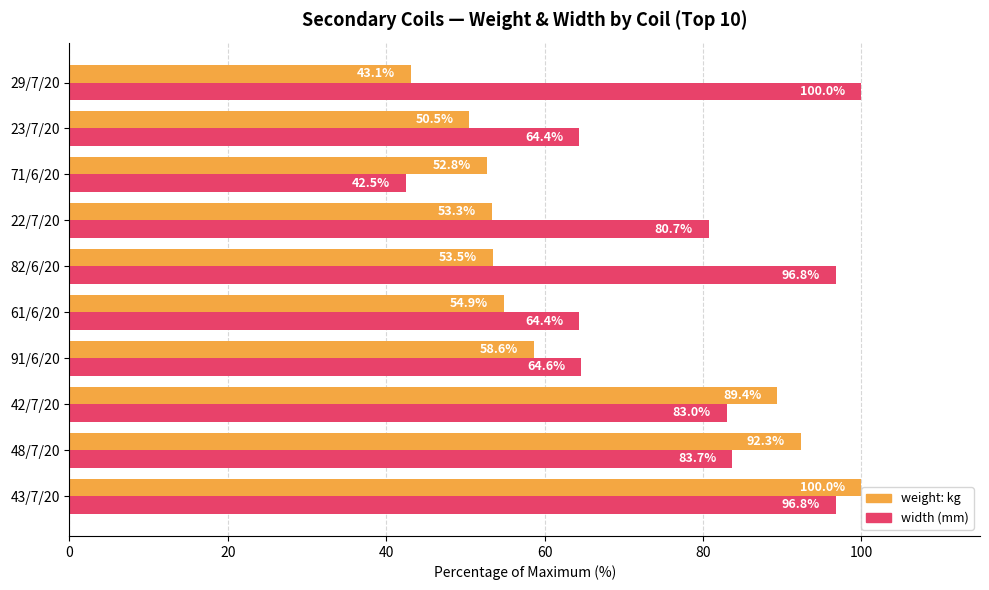

At which category is the sum across all series the highest?

43/7/20